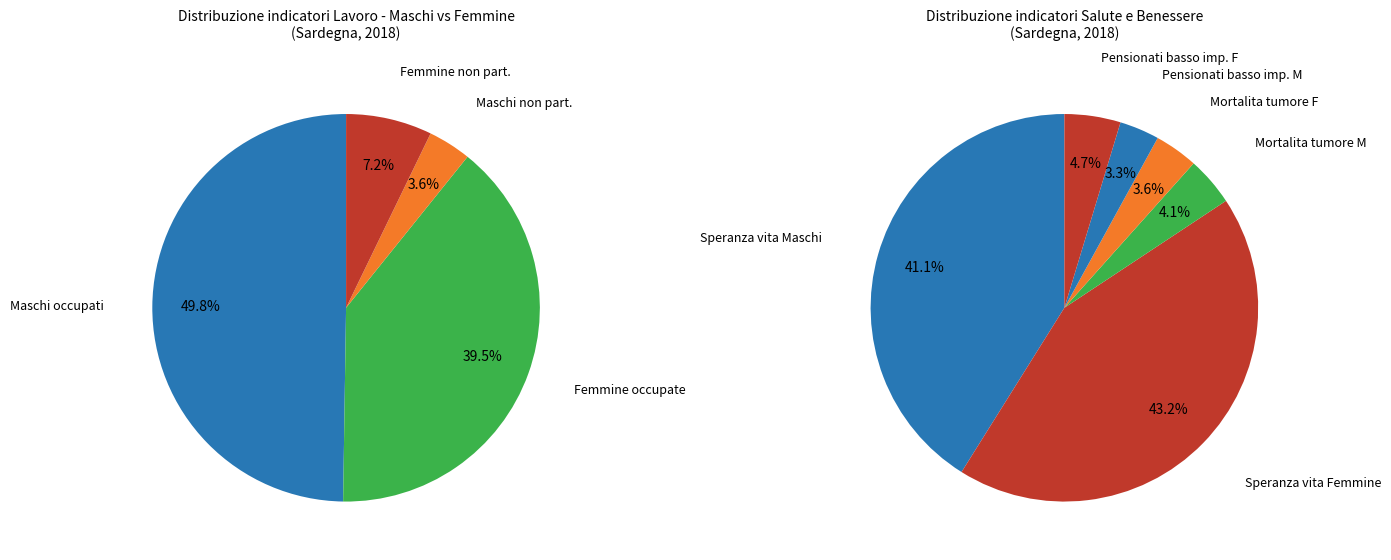

Between Tasso di occupazione (20-64 anni) - Femmine and Tasso di occupazione (20-64 anni) - Maschi, which is larger?

Tasso di occupazione (20-64 anni) - Maschi